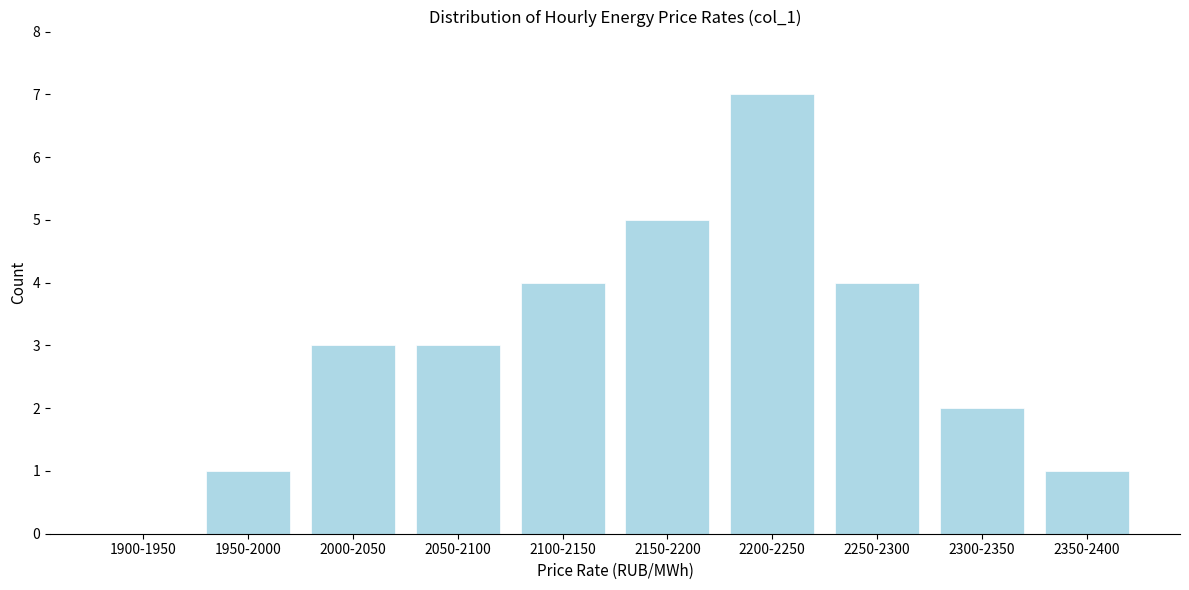

Reading left to right, list all the values displayed in this chart.

1900-1950=0	1950-2000=1	2000-2050=3	2050-2100=3	2100-2150=4	2150-2200=5	2200-2250=7	2250-2300=4	2300-2350=2	2350-2400=1